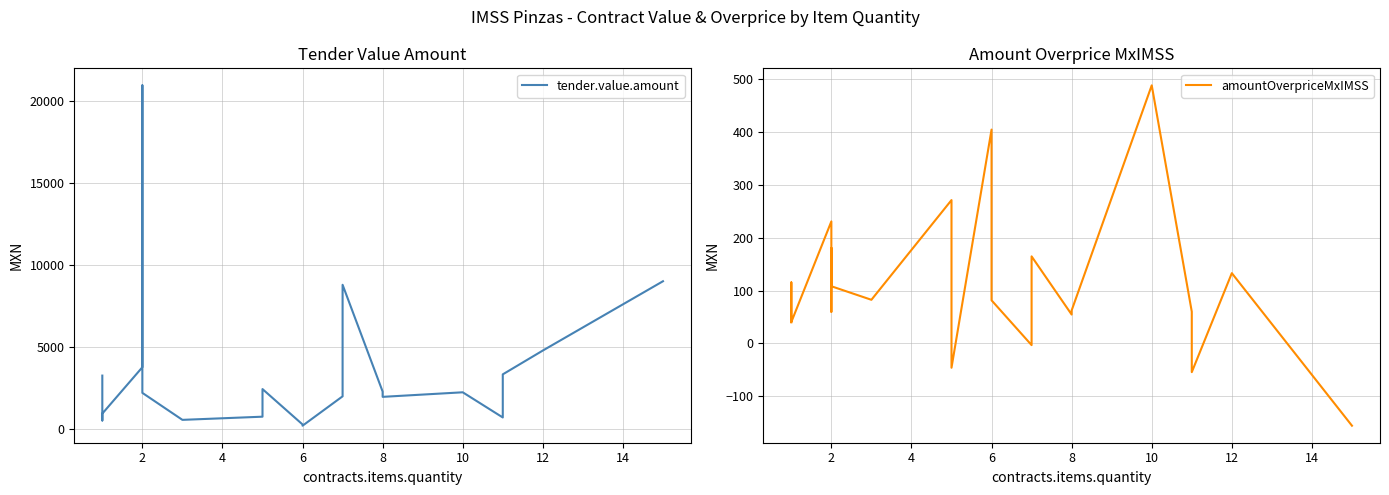

List the series in order of their overall mean, highest first.

tender.value.amount, amountOverpriceMxIMSS